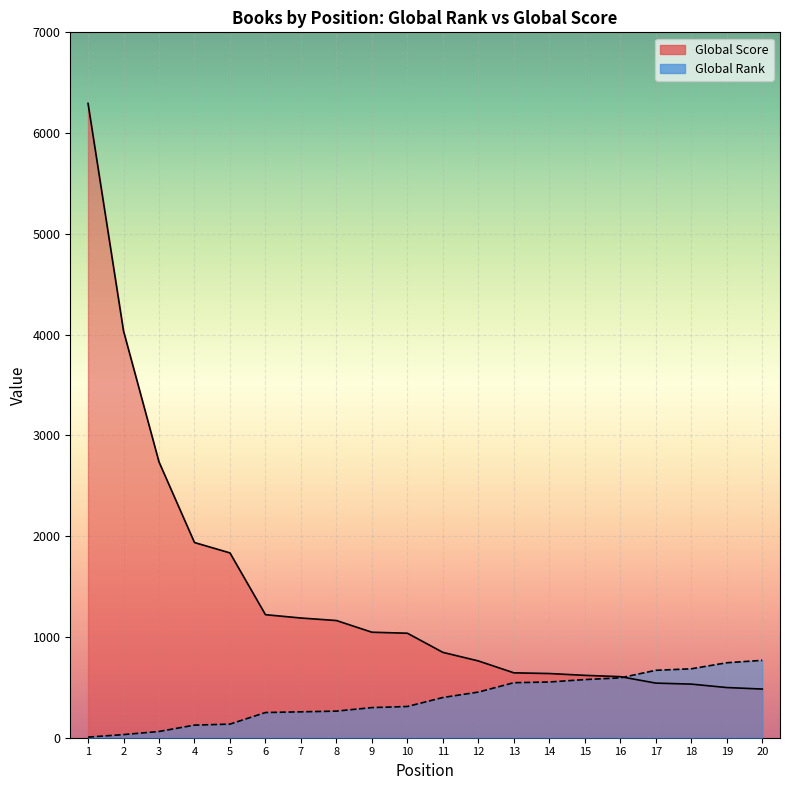

The value of Global Score at 14 is 163. True or false?

False